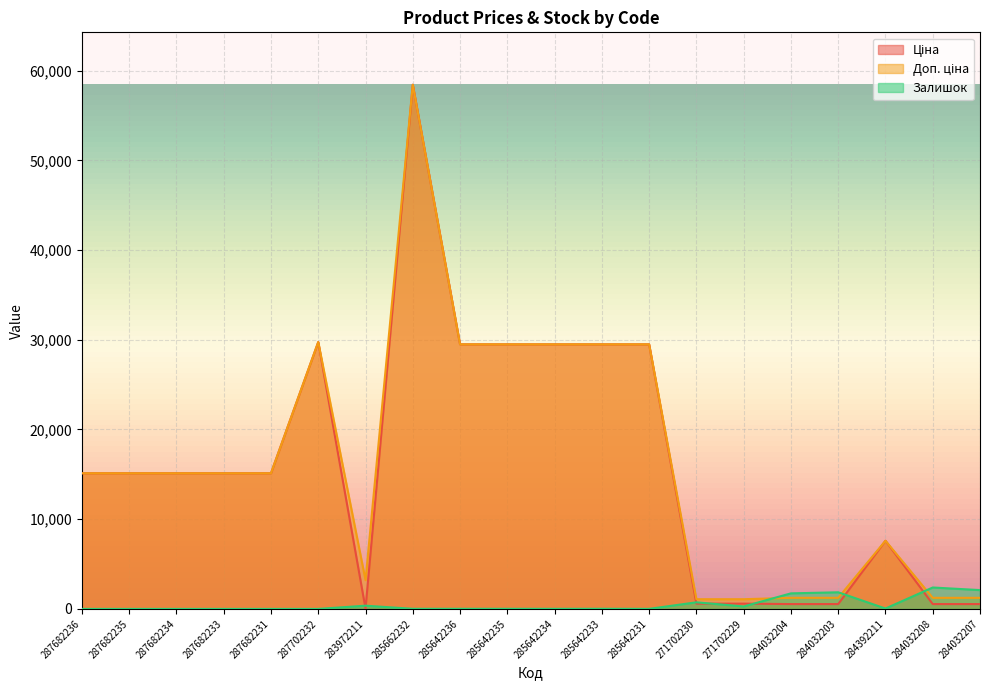

How many values in the Доп. ціна series exceed 15120?

7